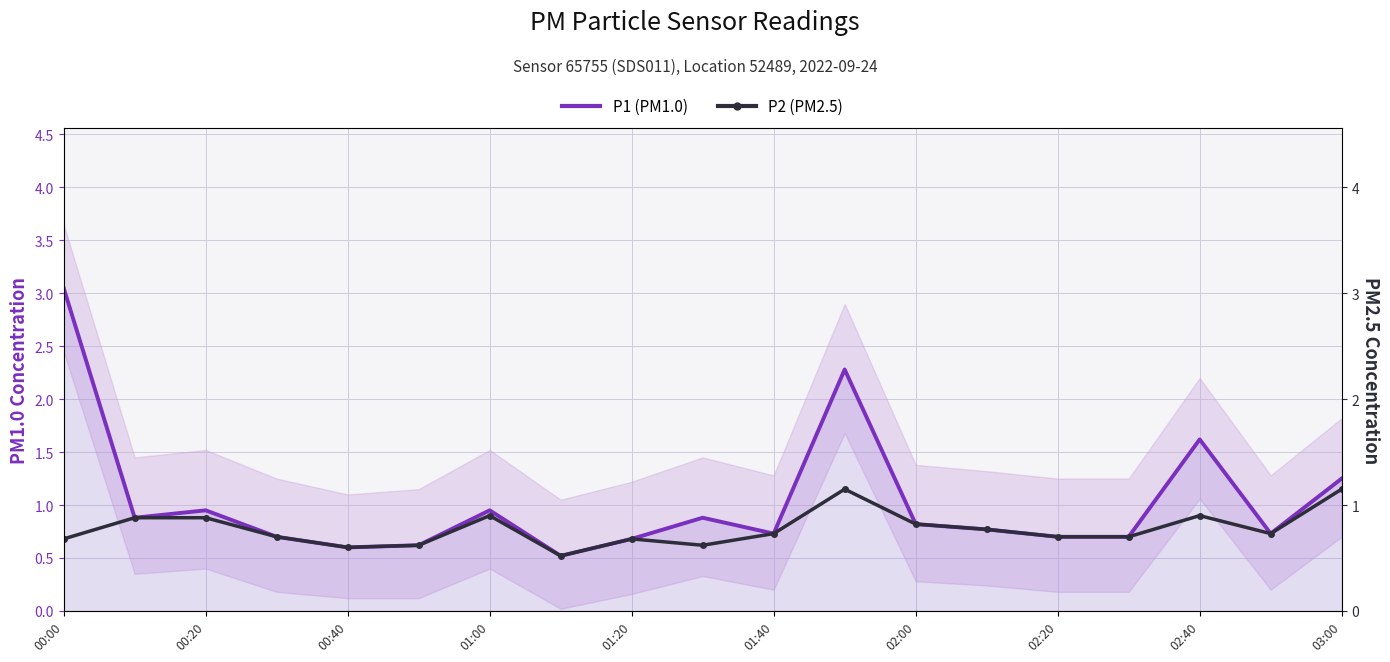

Is the value of P1 (PM1.0) at 00:40 greater than the value of P2 (PM2.5) at 15?

Yes